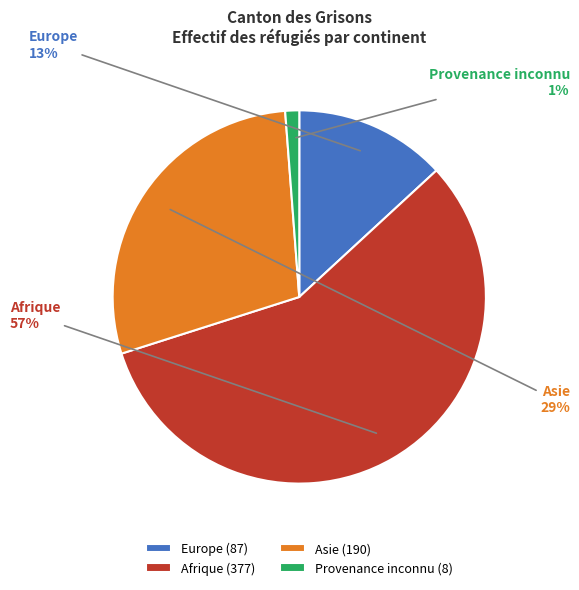

What is the smallest slice in the pie chart?

Provenance inconnu